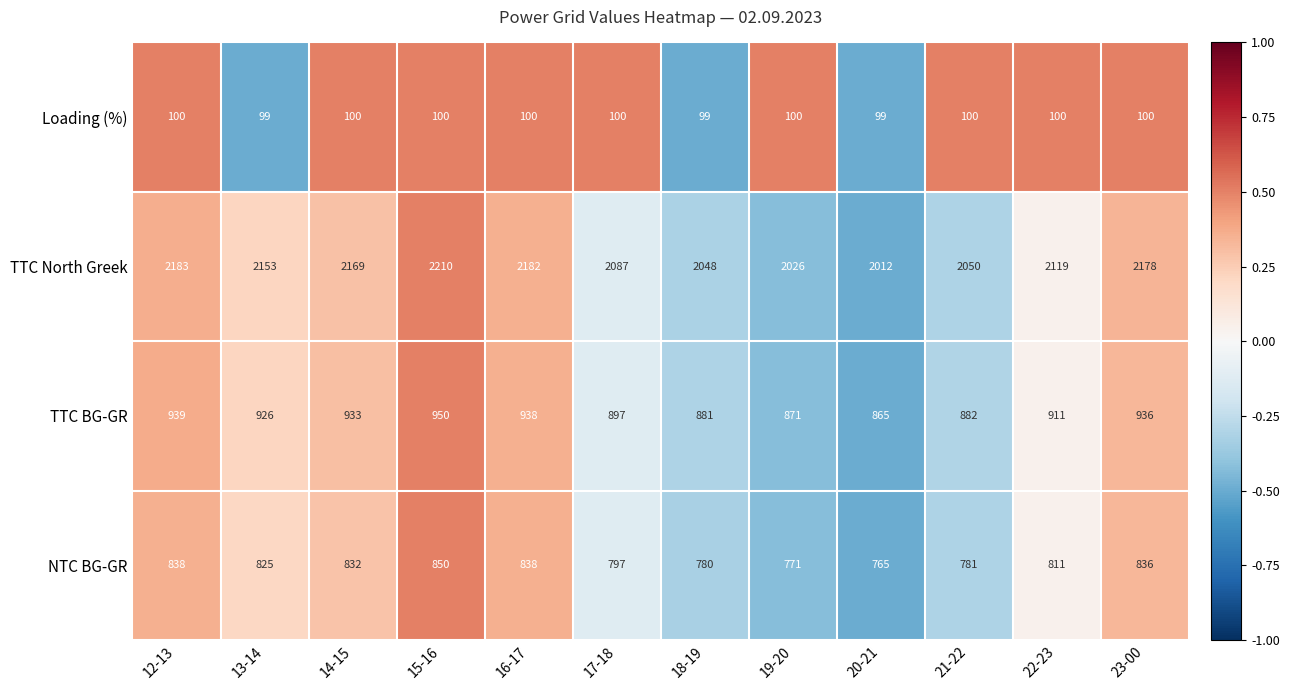

What is the sum of the TTC North Greek values at 20-21 and 17-18?

4099